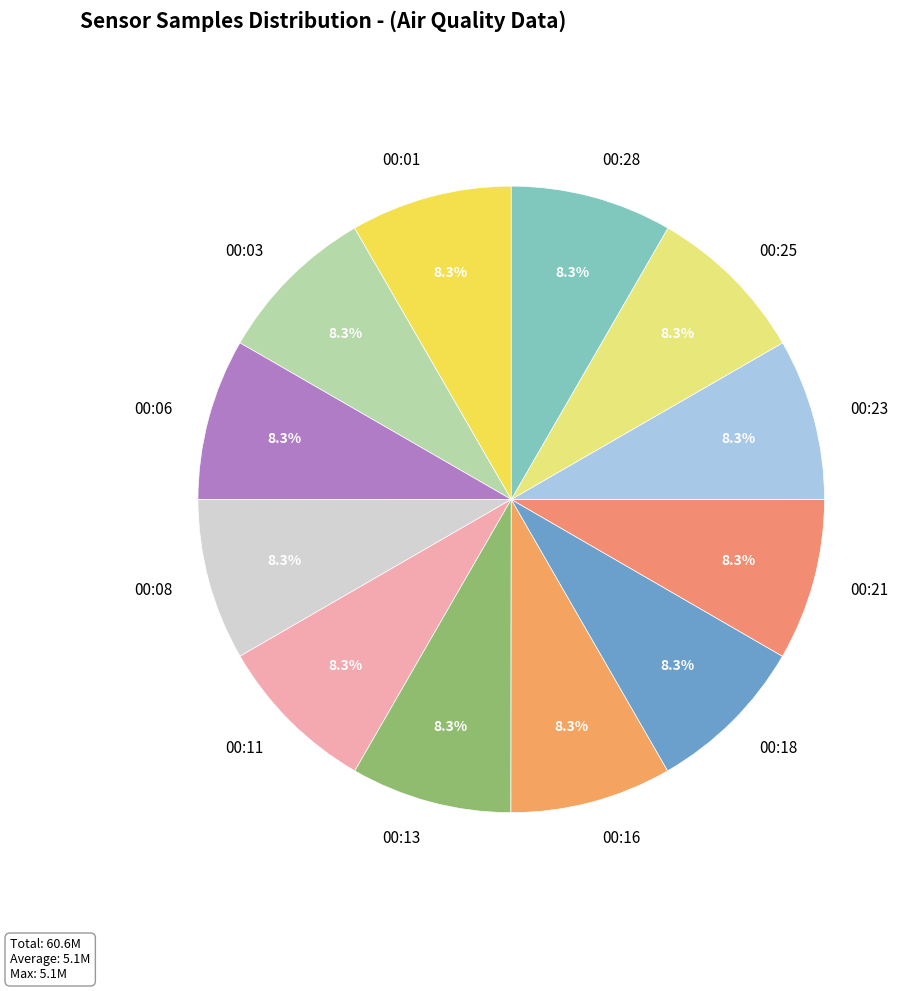

How many segments does this pie chart have?

12